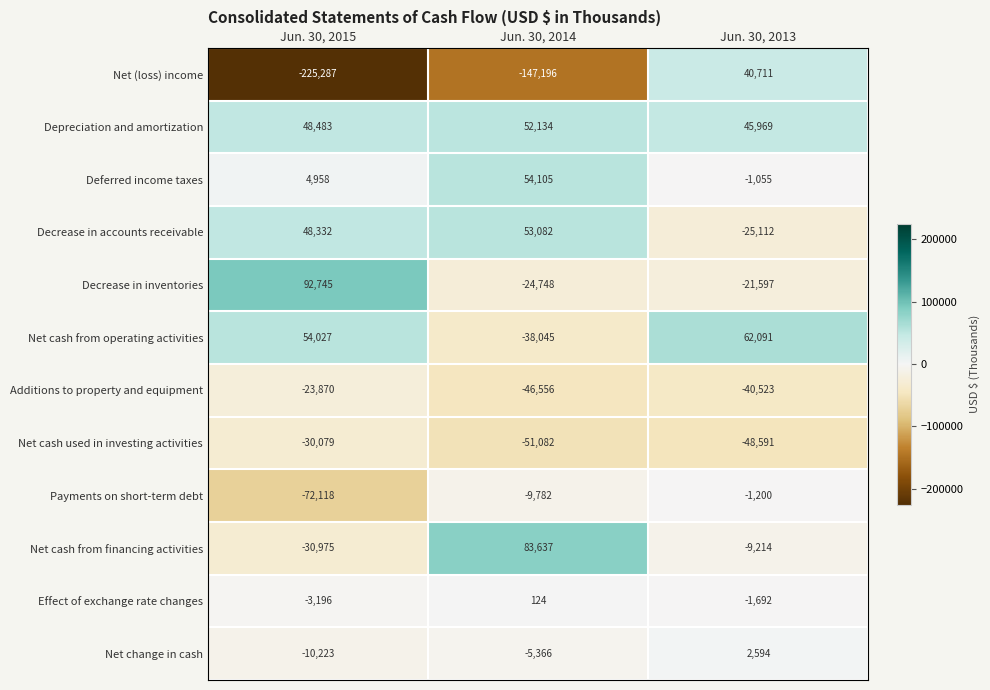

Is it true that Depreciation and amortization equals 52134 at Jun. 30, 2014?

True